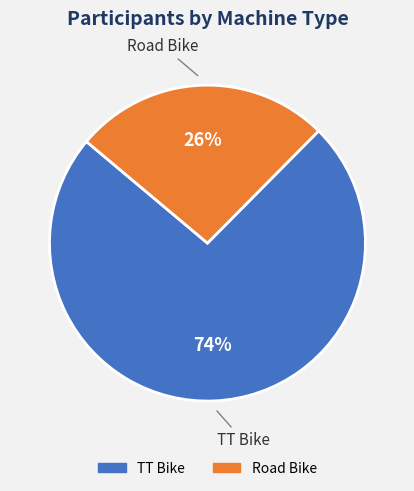

Which slice is the largest?

TT Bike